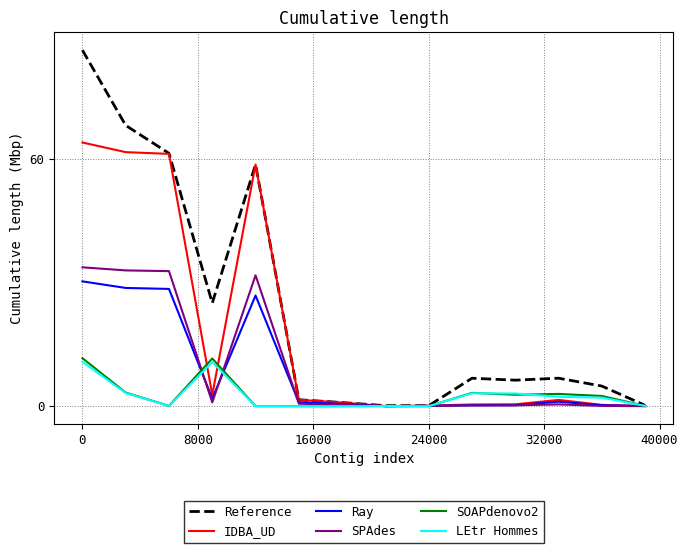

How many values in the LEtr Hommes series are below 2?

7